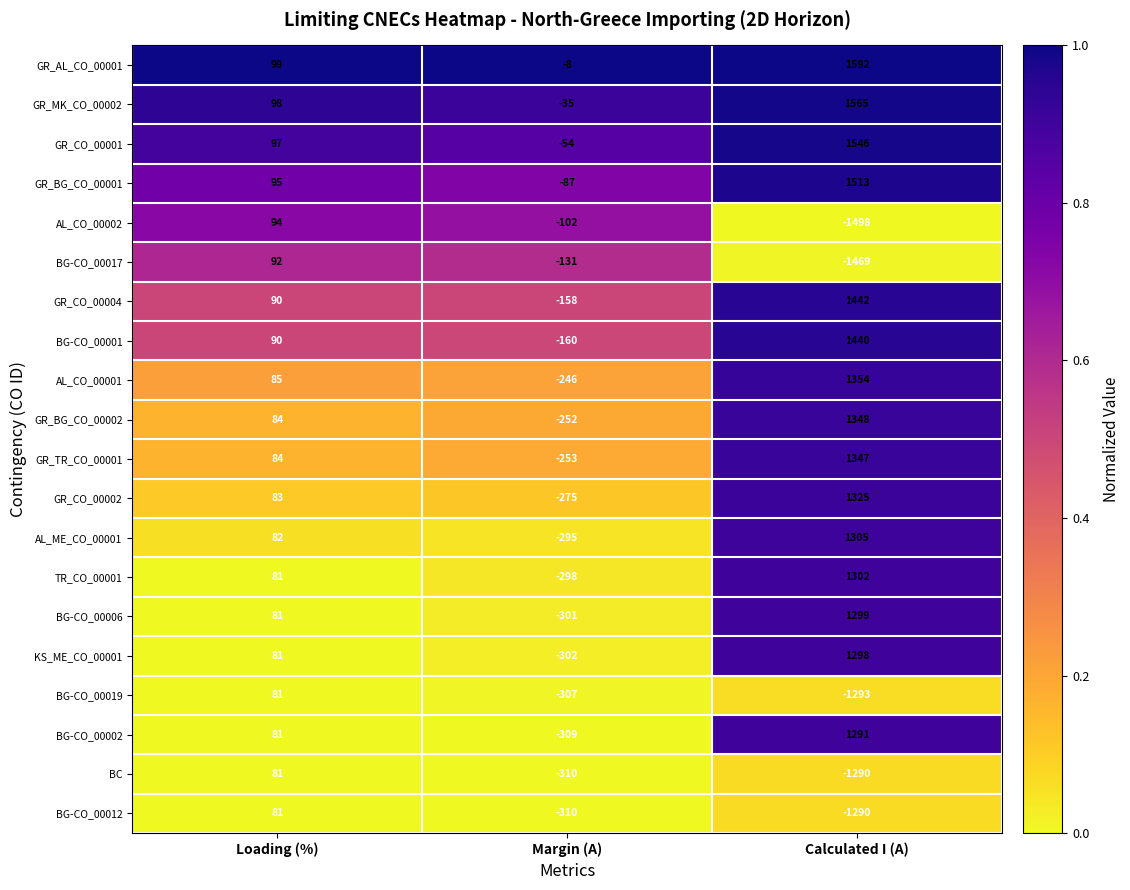

At how many categories does at least one series exceed 0?

2